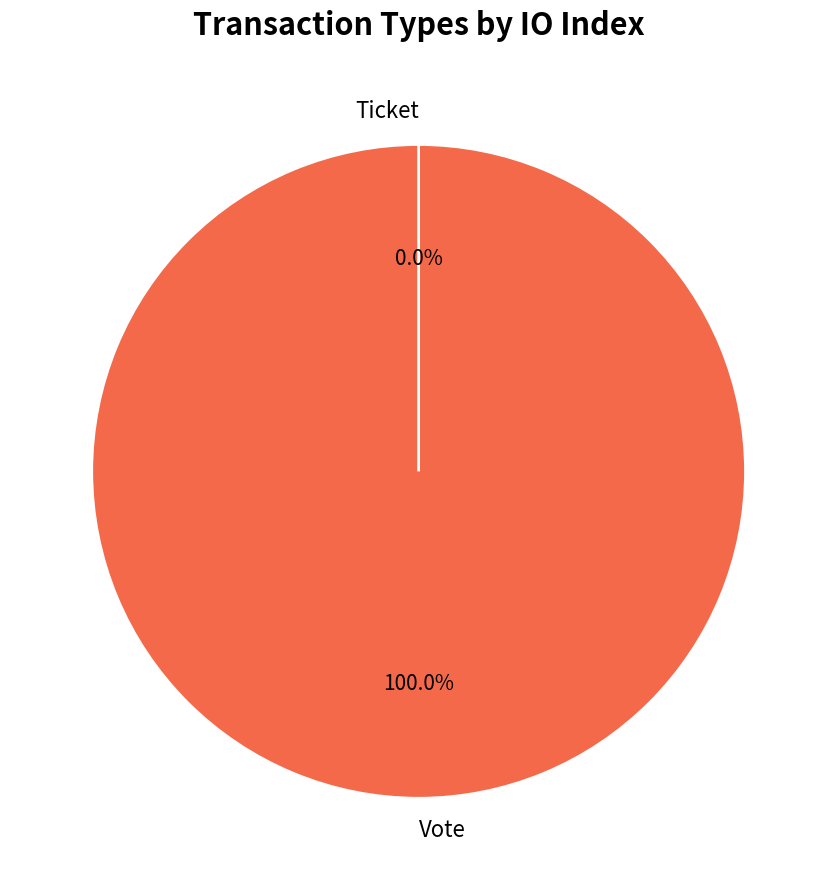

Is it true that Vote is 99% of the pie?

False